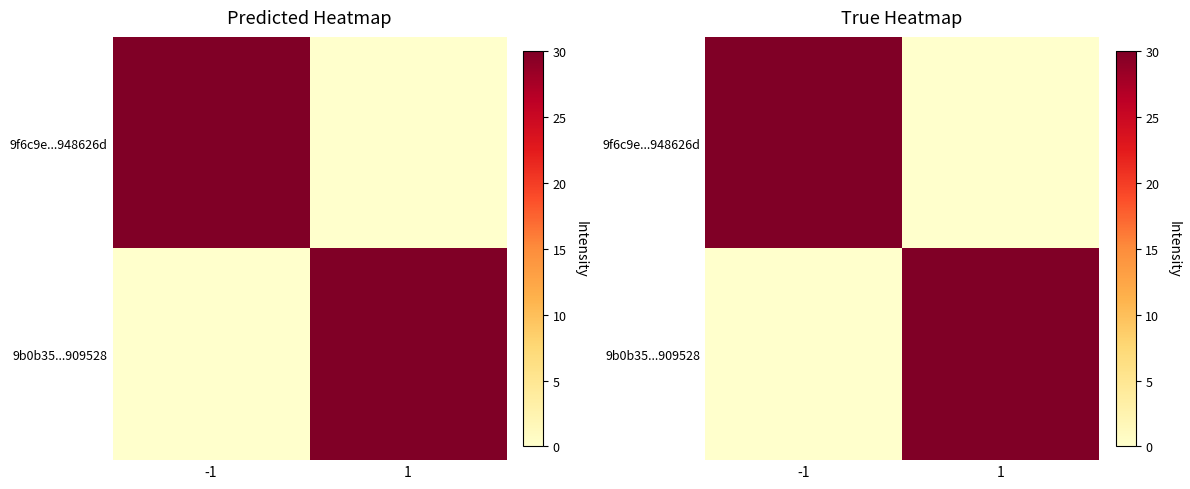

At which category is the sum across all series the highest?

-1